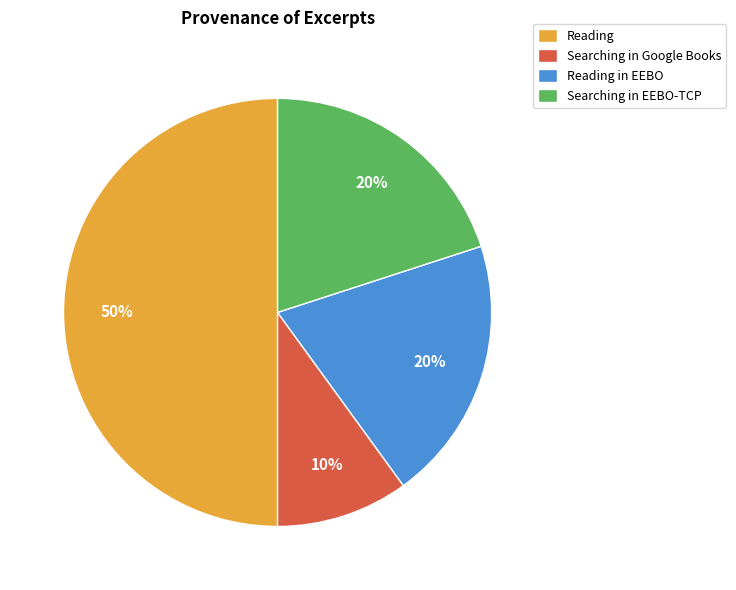

How many segments does this pie chart have?

4